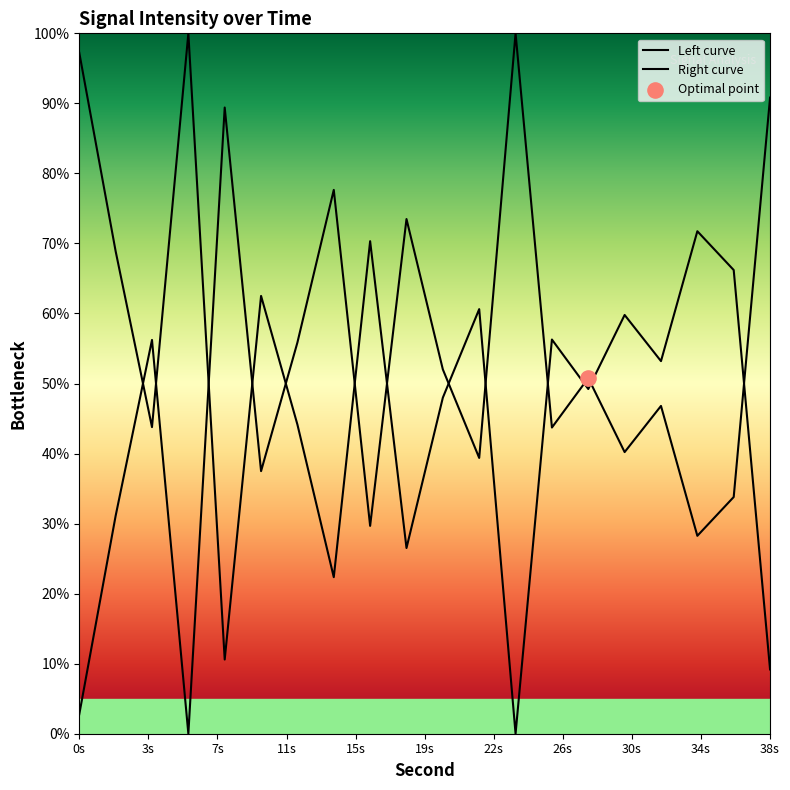

What is the change in value from 8 to 34?

-61.2